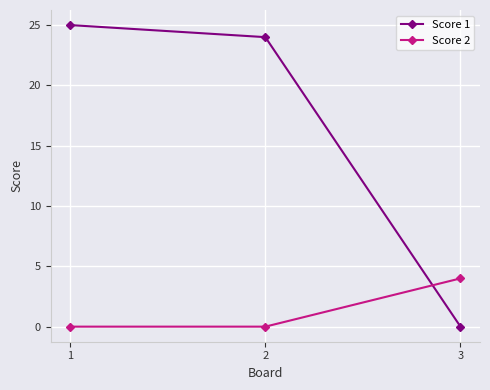

What is the difference between the Score 2 values at 2 and 3?

4